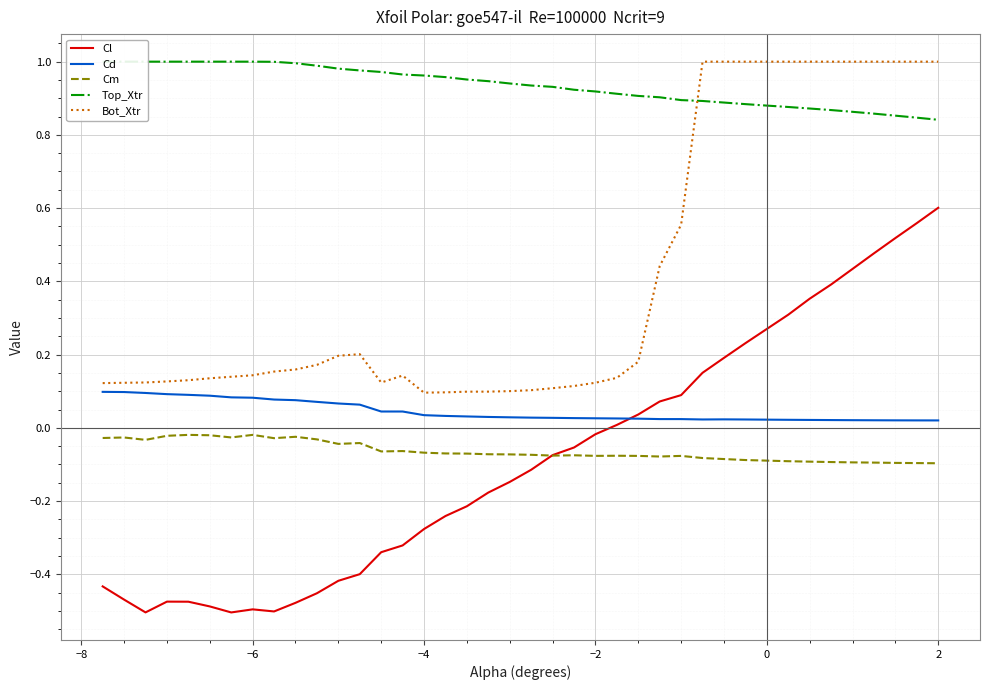

True or false: Cd and Cm intersect in this chart.

False